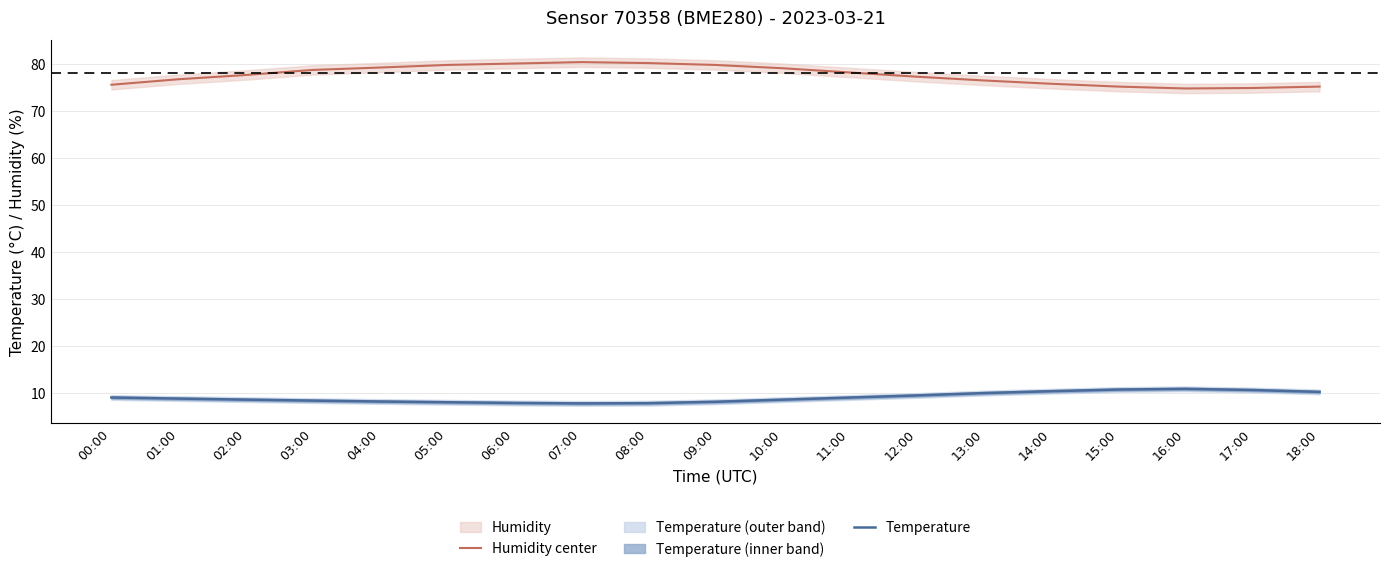

What is the value of the Temperature point at the 18th from the left?

10.7